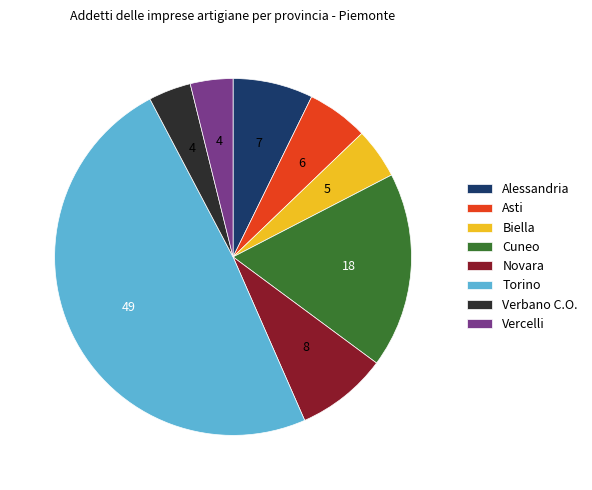

Combined, do Biella and Verbano C.O. account for over 50%?

No